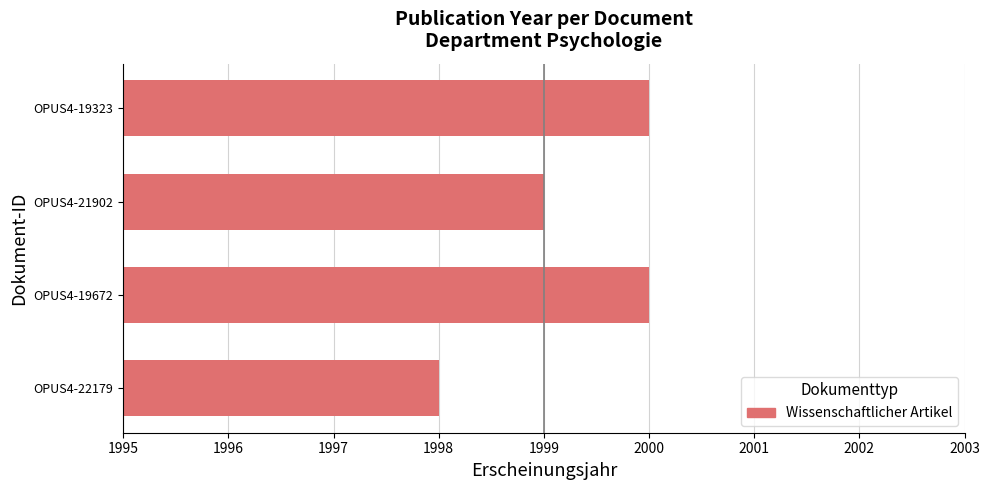

Approximately how many times larger is the value at OPUS4-21902 compared to OPUS4-19672?

1.0